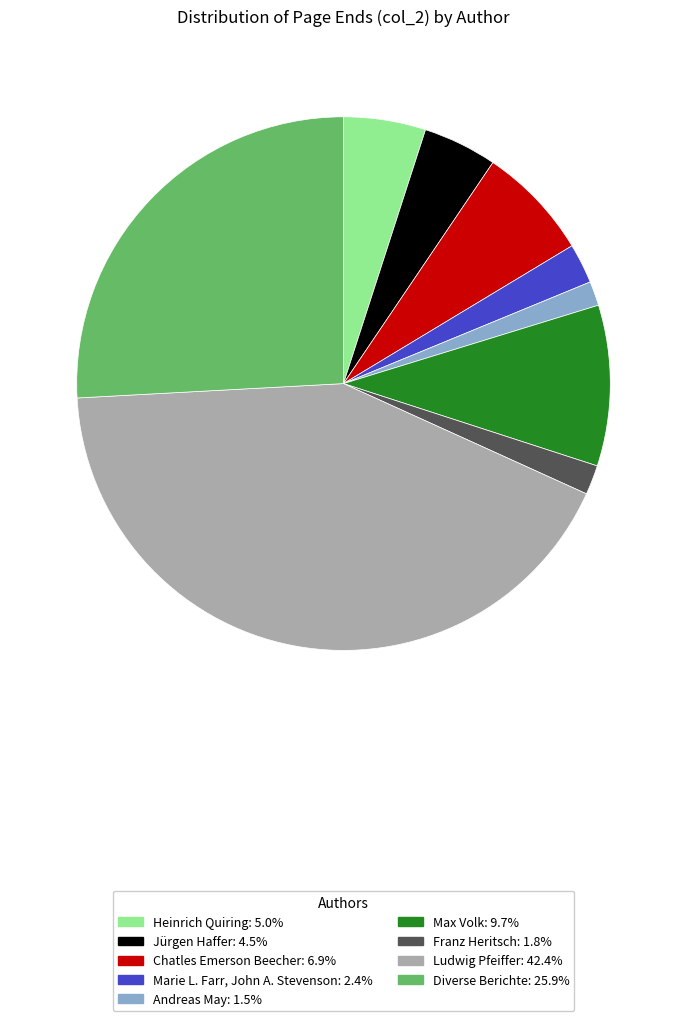

Rank the categories by value from highest to lowest.

Ludwig Pfeiffer, Diverse Berichte, Max Volk, Chatles Emerson Beecher, Heinrich Quiring, Jürgen Haffer, Marie L. Farr, John A. Stevenson, Franz Heritsch, Andreas May